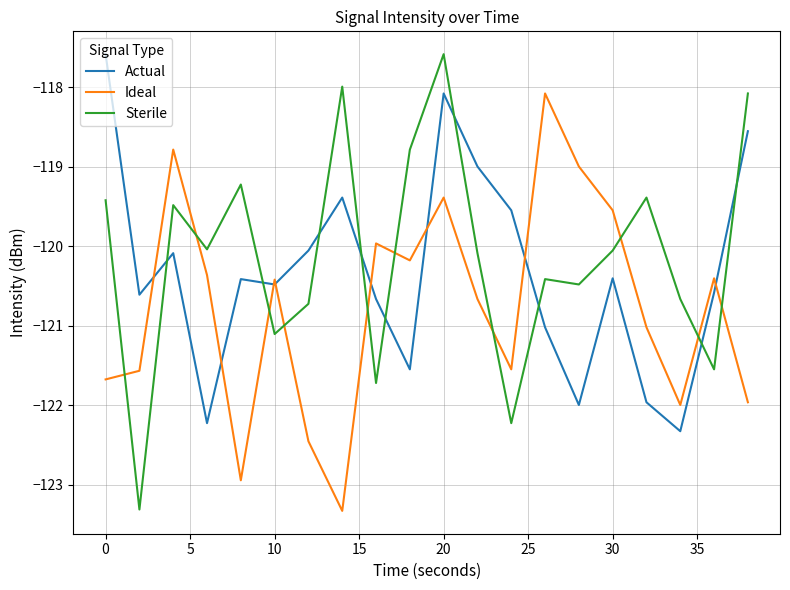

What is the highest value of the Ideal series?

-118.1